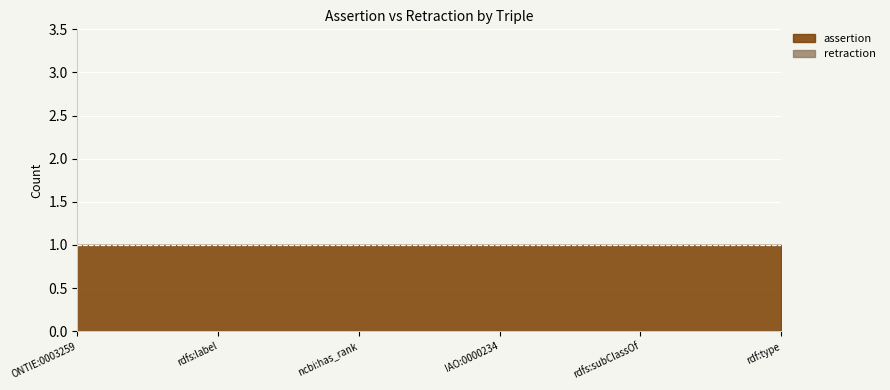

At how many categories does at least one series exceed 0?

6